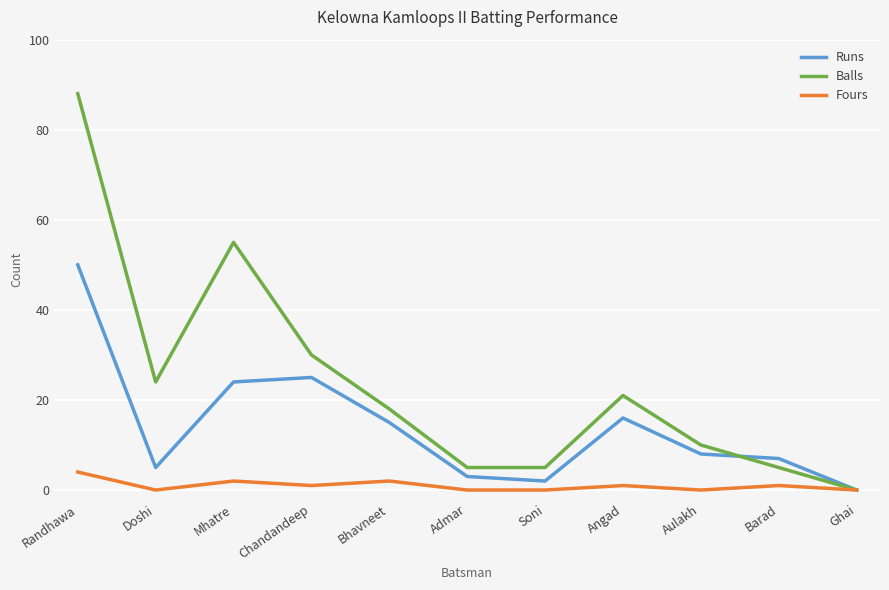

Is this an area chart (filled region under the line)?

No